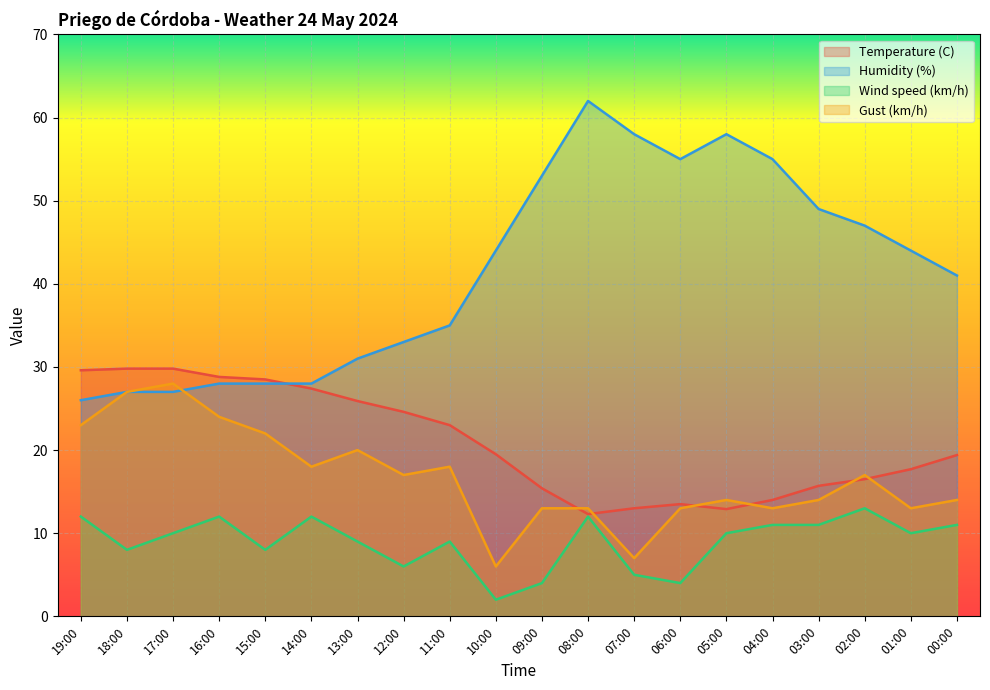

What is the label of the 13th point from the right?

12:00